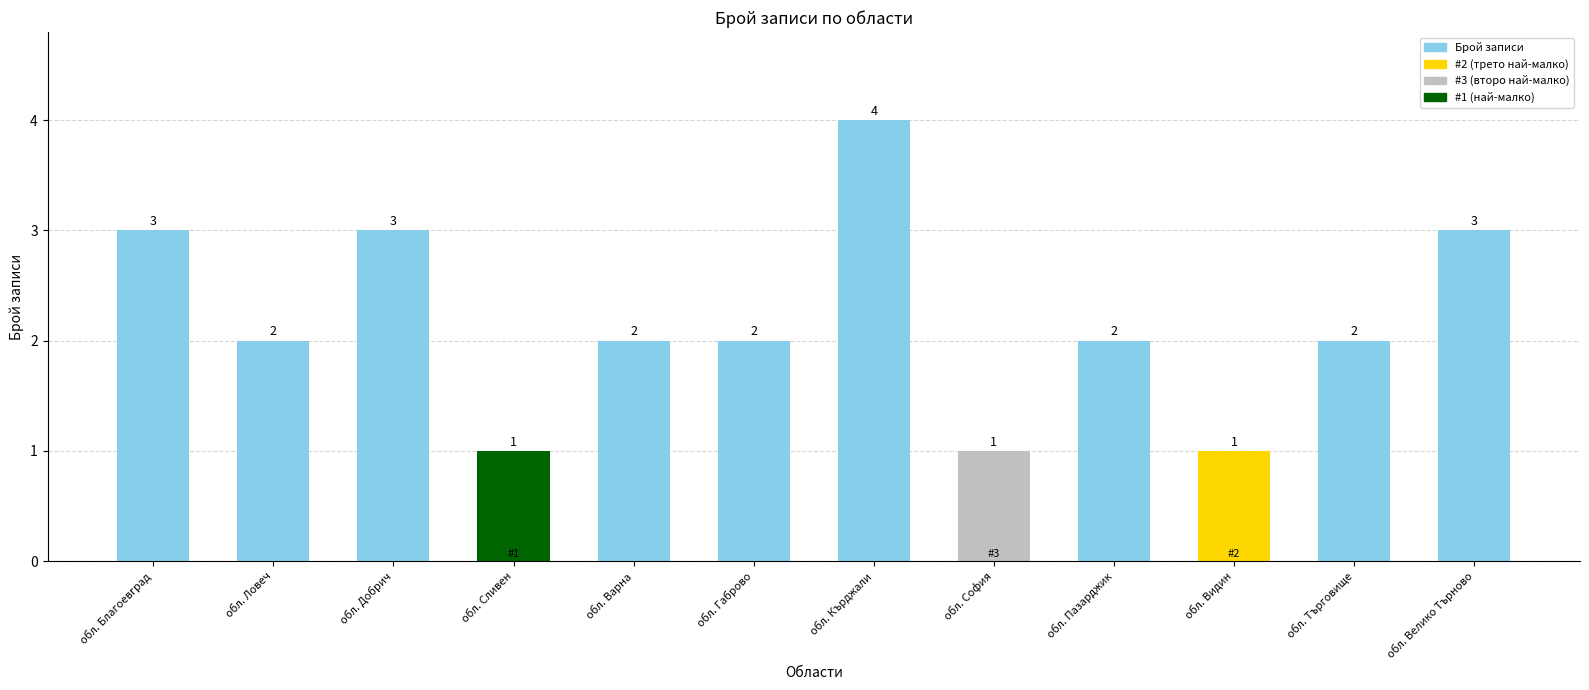

What position from the left is обл. Добрич?

3